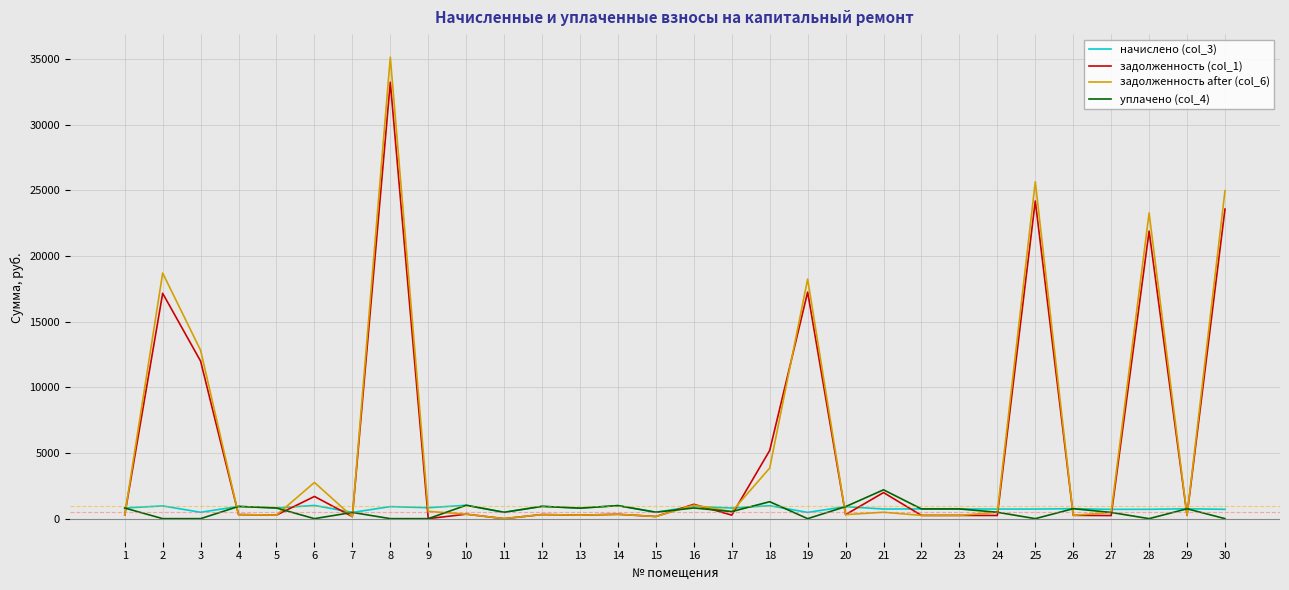

At which category is the sum across all series the highest?

8